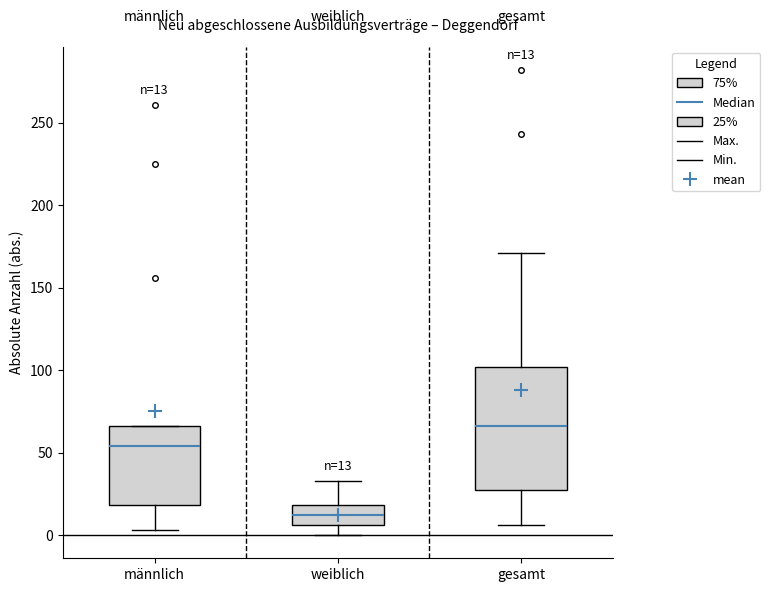

Which box is the tallest, from its lower edge to its upper edge?

gesamt